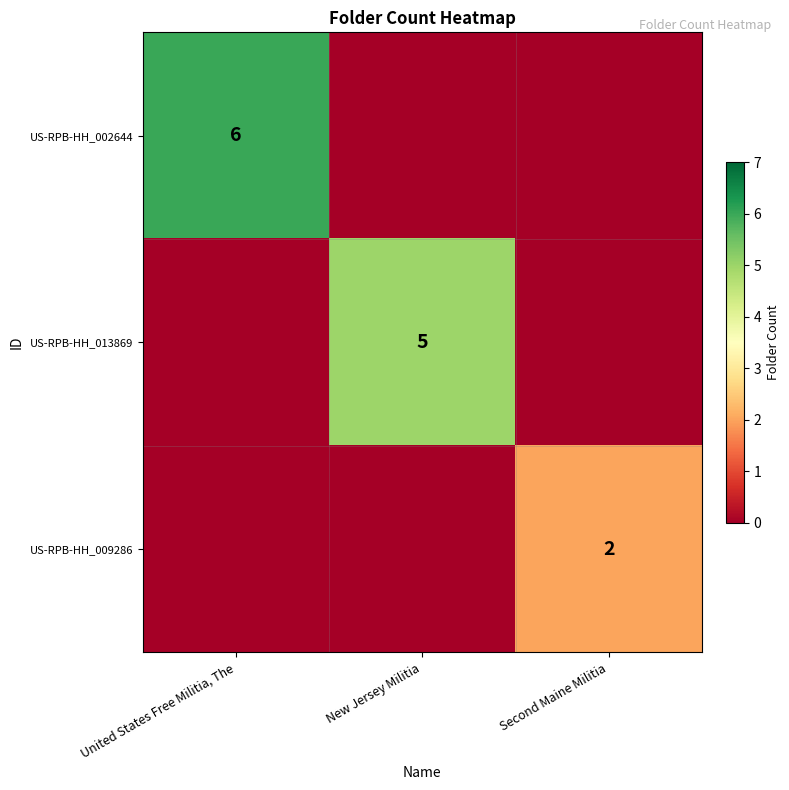

True or false: US-RPB-HH_013869 has a value of 5 at New Jersey Militia.

True